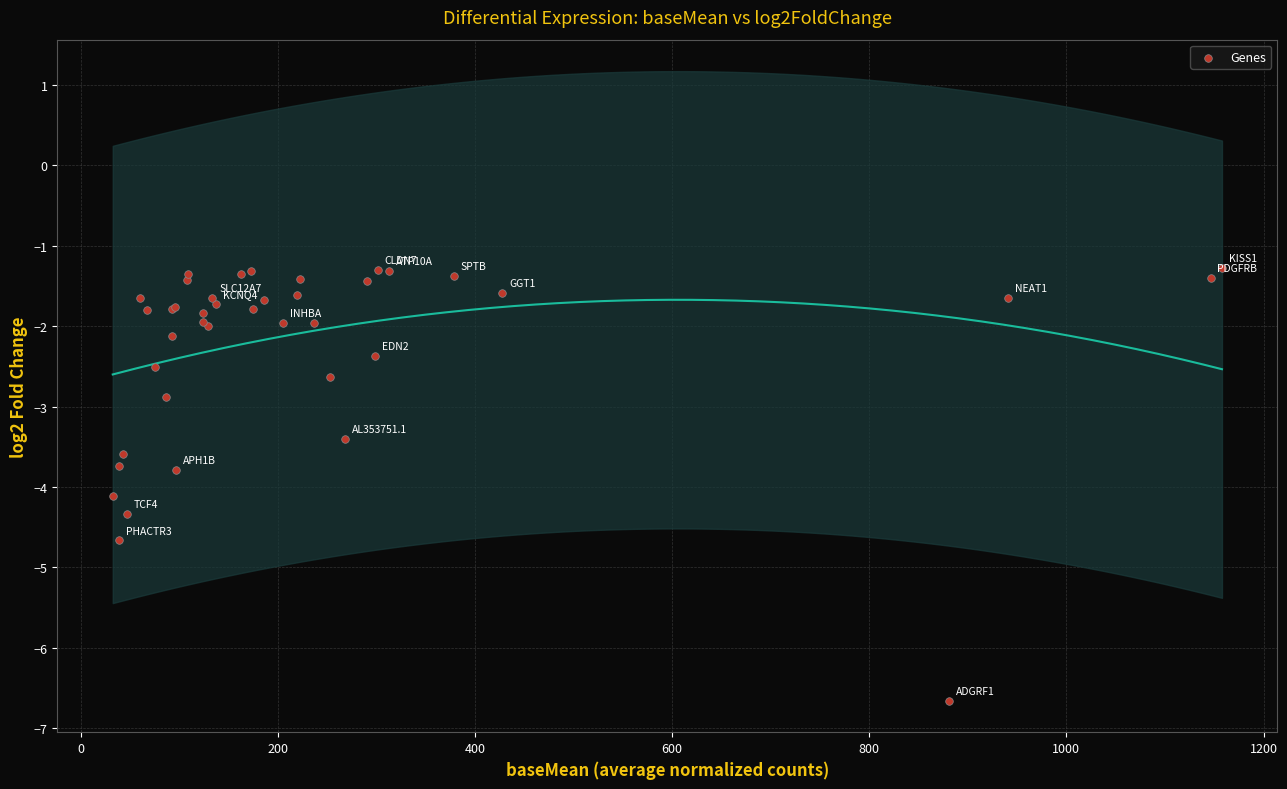

What Y value in the scatter plot is closest to -3?

-2.9